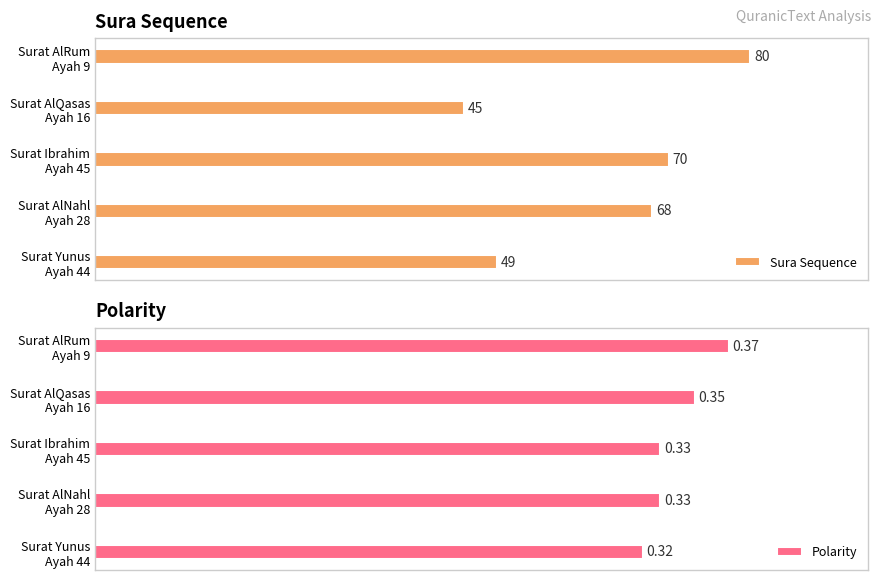

The Polarity series shows 0.1 at Surat AlQasas Ayah 16. True or false?

False